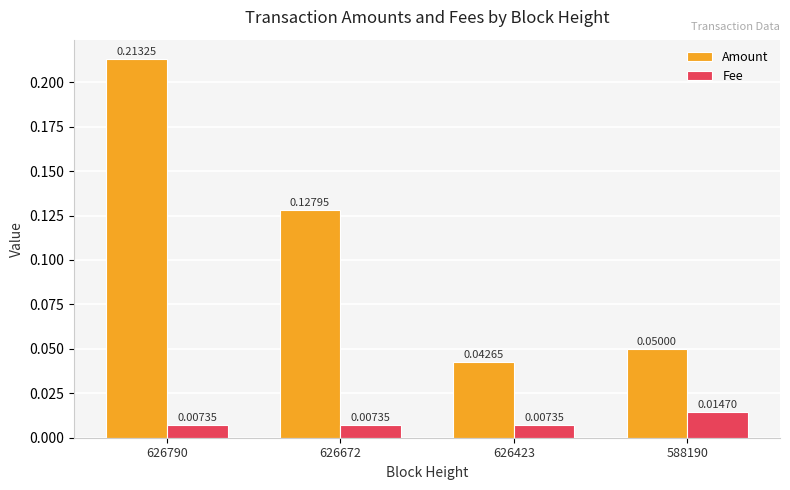

Rank the series by their maximum value, from lowest to highest.

Fee, Amount